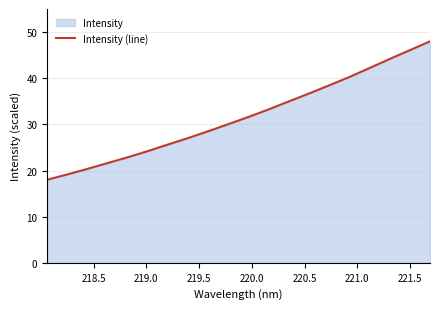

What is the smallest value displayed?

18.0